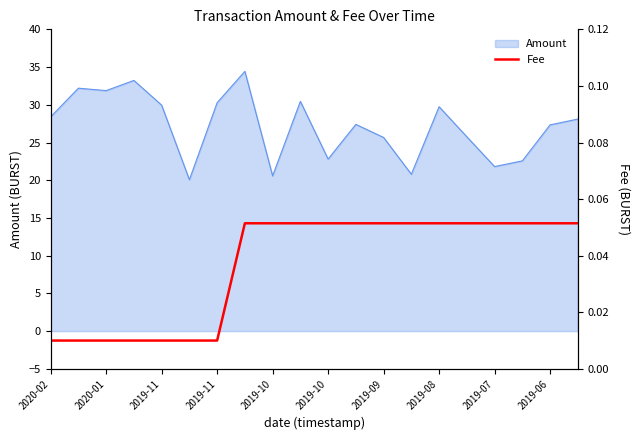

Which has a higher value, 2019-08 or 12?

2019-08